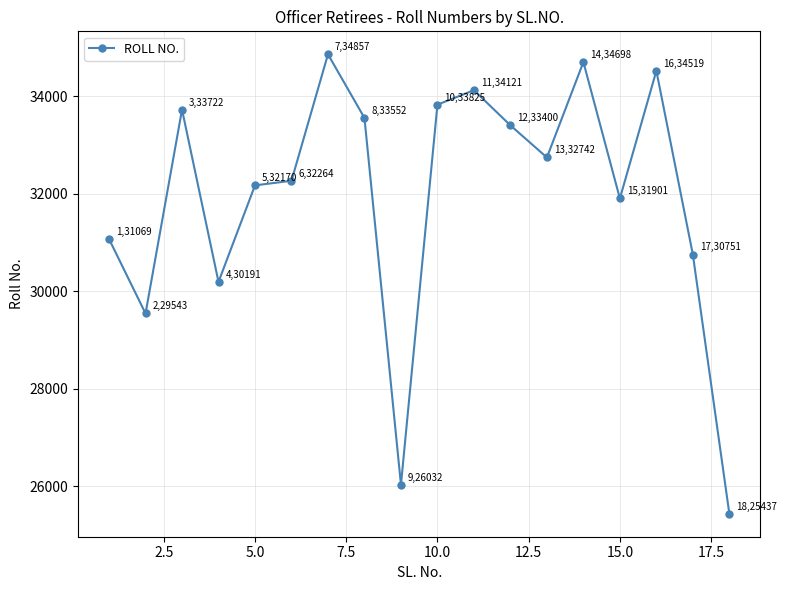

How many points are higher than both their immediate neighbors (excluding endpoints)?

5